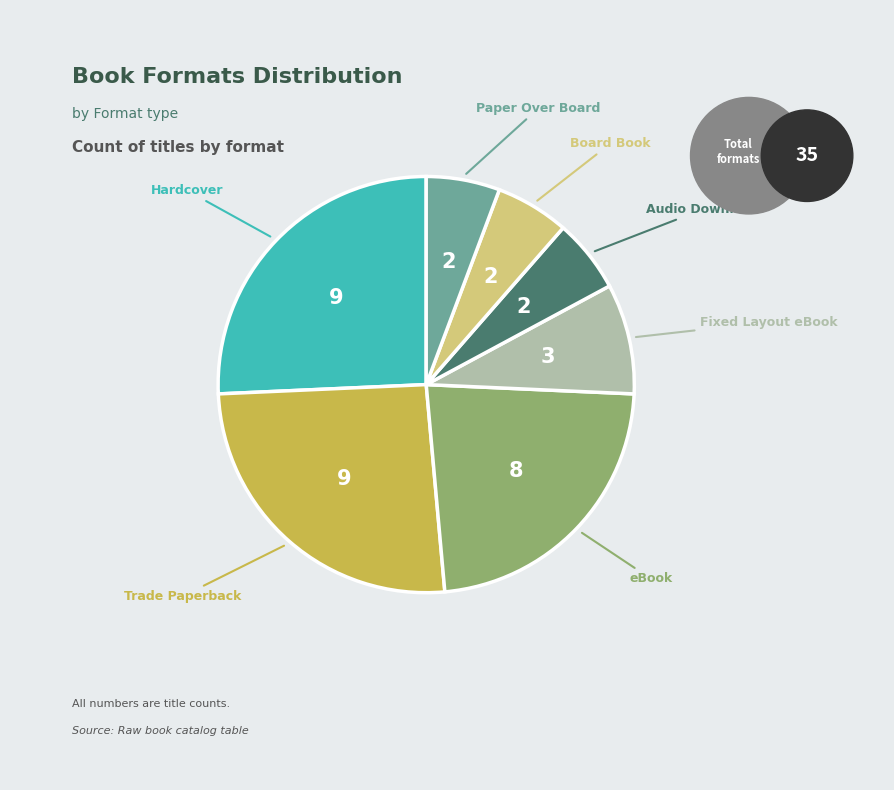

Is there any slice that represents more than half of the pie?

No